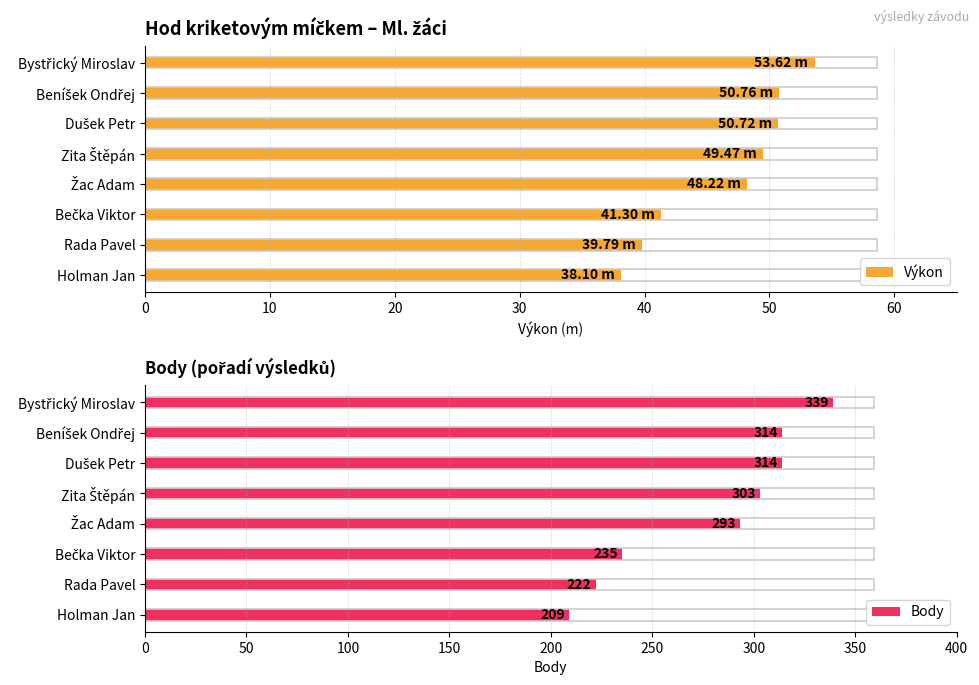

How many data points in Výkon are less than 49?

4